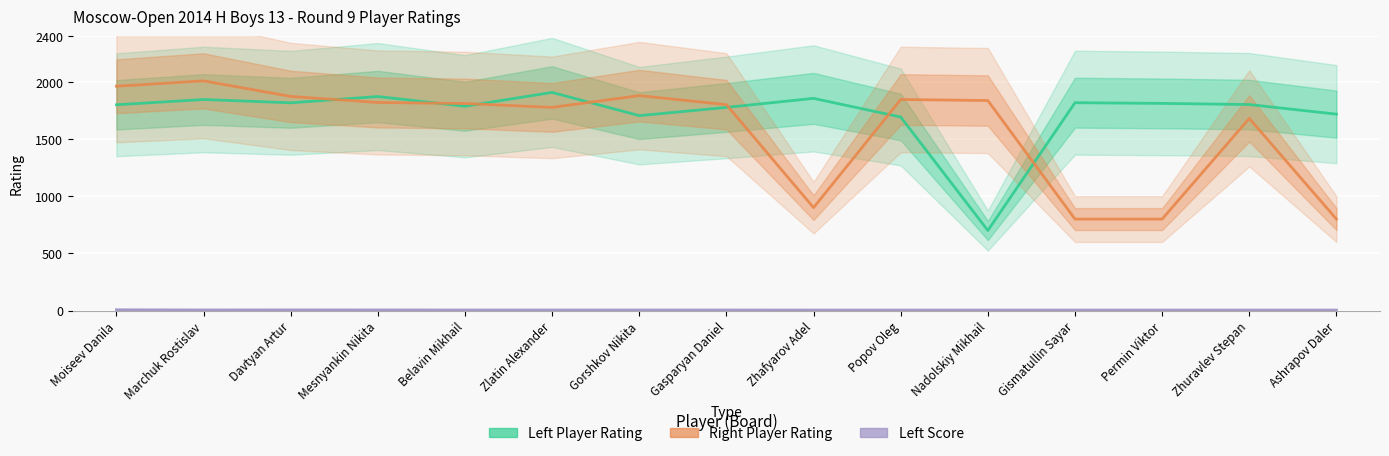

What are all the series names shown in the legend?

Left Player Rating, Right Player Rating, Left Score